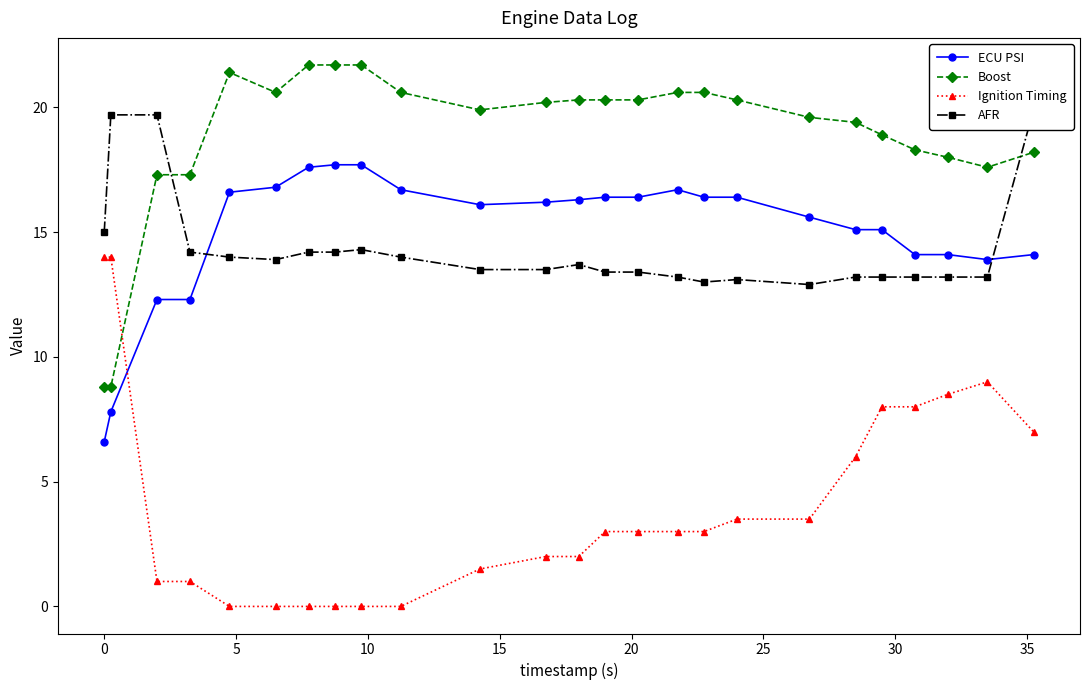

What is the greatest value displayed?

21.7